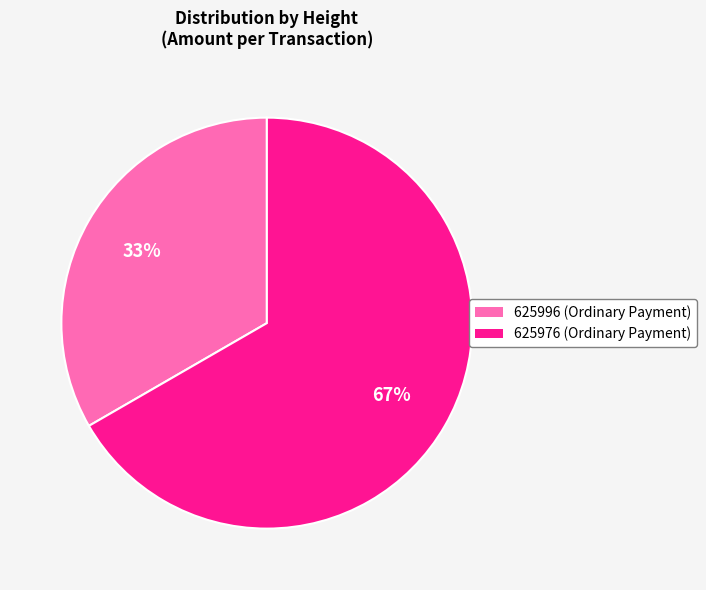

Which slice is the smallest?

625996